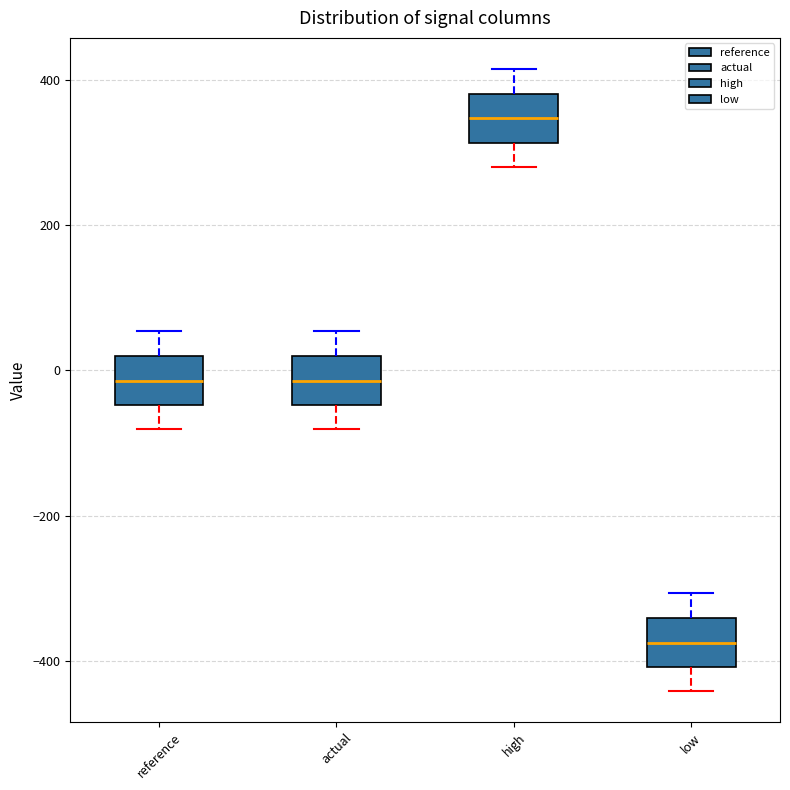

Which box has the lowest median line?

low